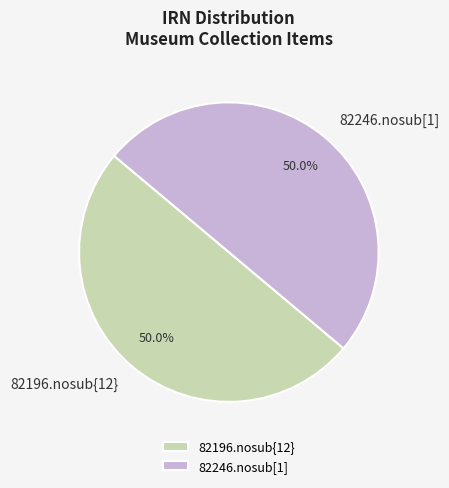

How many segments does this pie chart have?

2